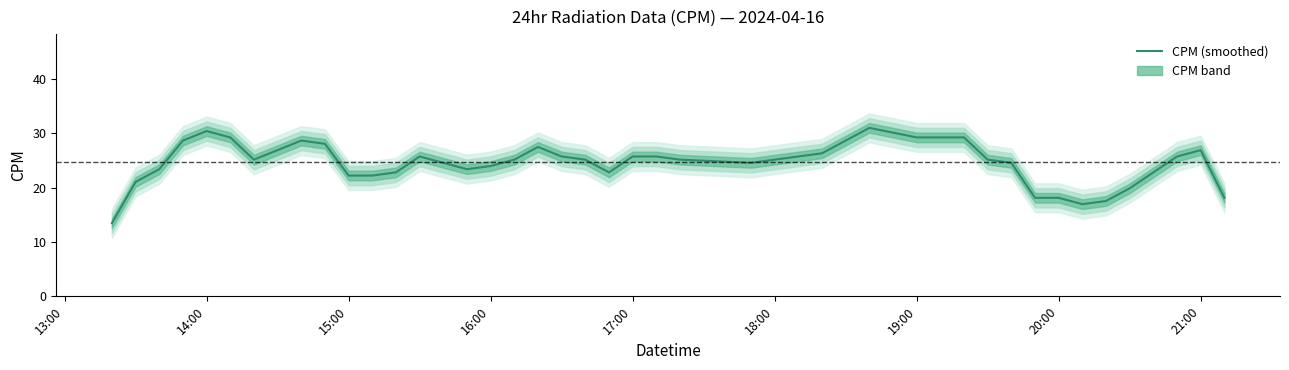

What is the lowest value of the CPM (smoothed) series?

13.5